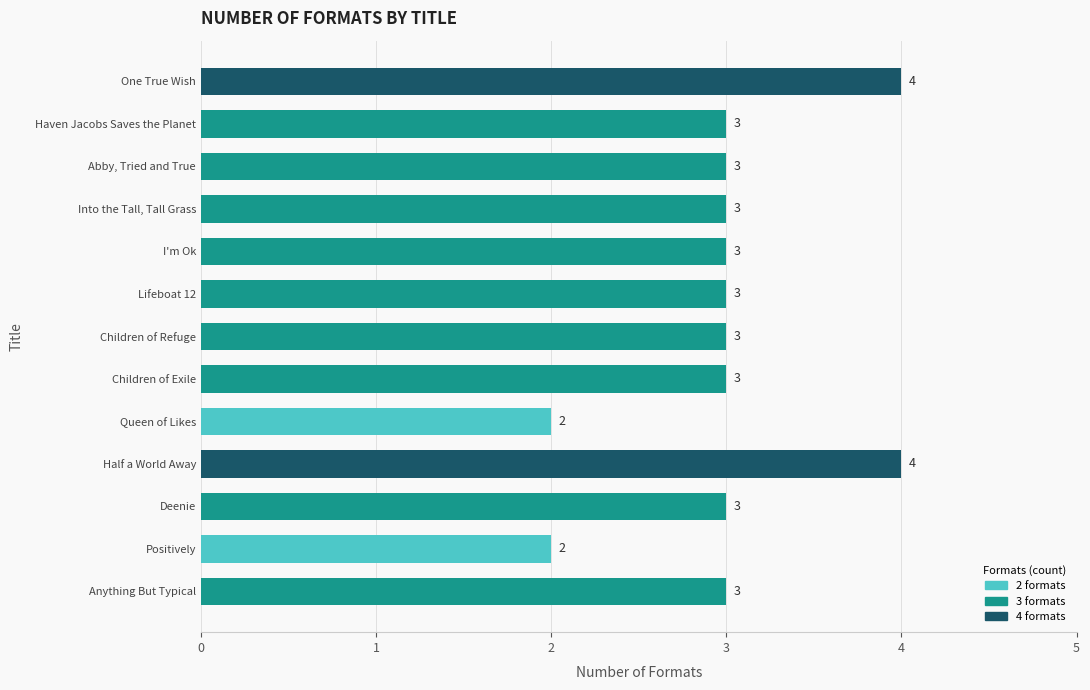

What is the sum of the values at Into the Tall, Tall Grass and Children of Refuge?

6